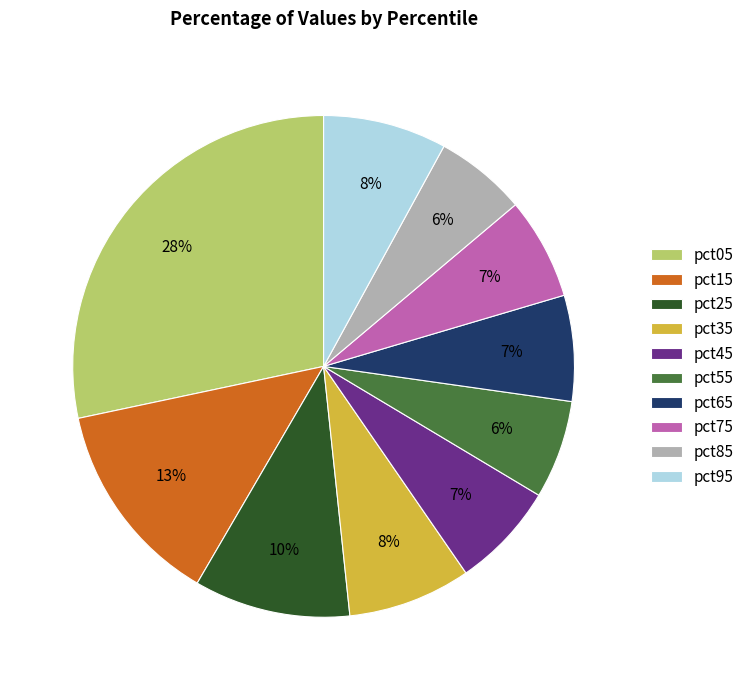

What percentage is the pct35 slice, to the nearest percent?

8%